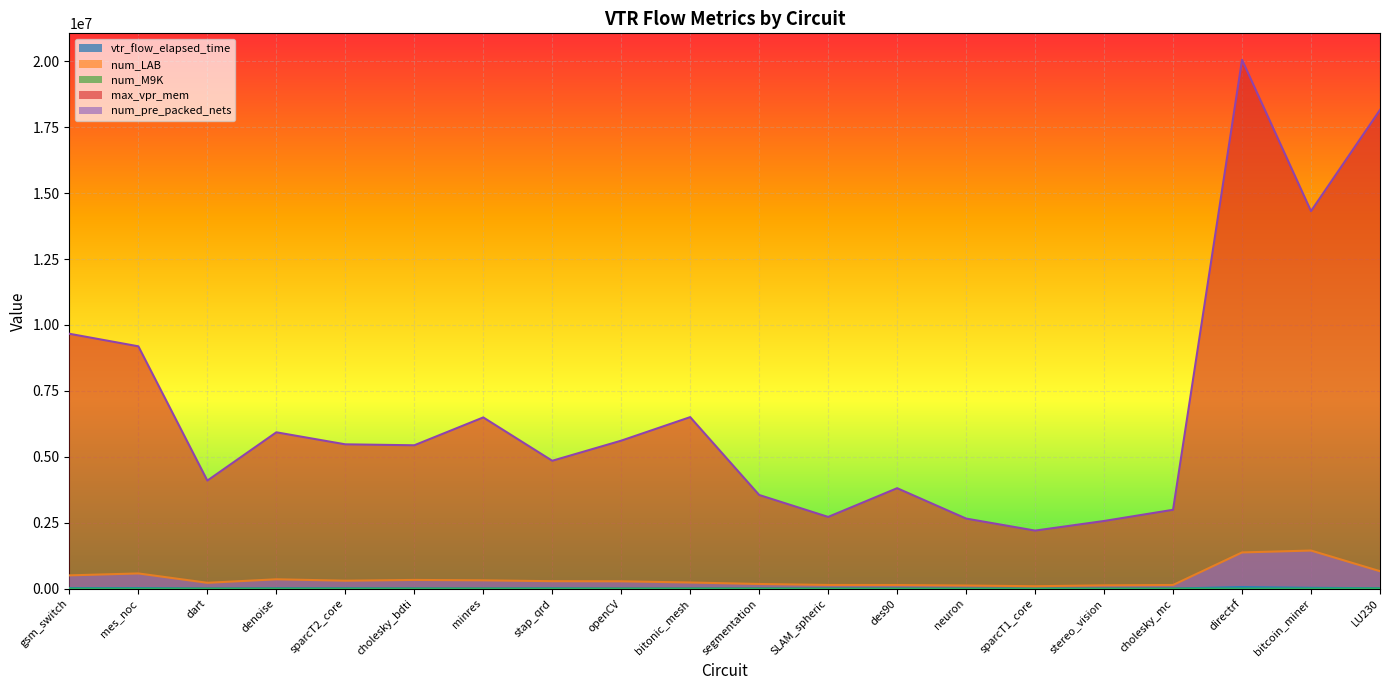

Is the value of num_pre_packed_nets at openCV greater than the value of max_vpr_mem at neuron?

No